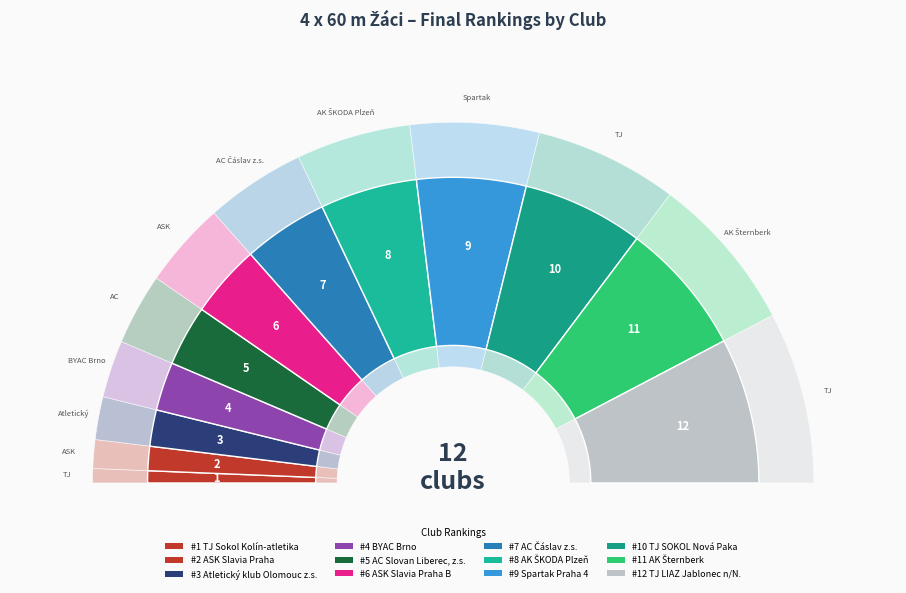

Rank the categories by value from highest to lowest.

TJ LIAZ Jablonec n/N., AK Šternberk, TJ SOKOL Nová Paka, Spartak Praha 4, AK ŠKODA Plzeň, AC Čáslav z.s., ASK Slavia Praha B, AC Slovan Liberec, z.s., BYAC Brno, Atletický klub Olomouc z.s., ASK Slavia Praha, TJ Sokol Kolín-atletika